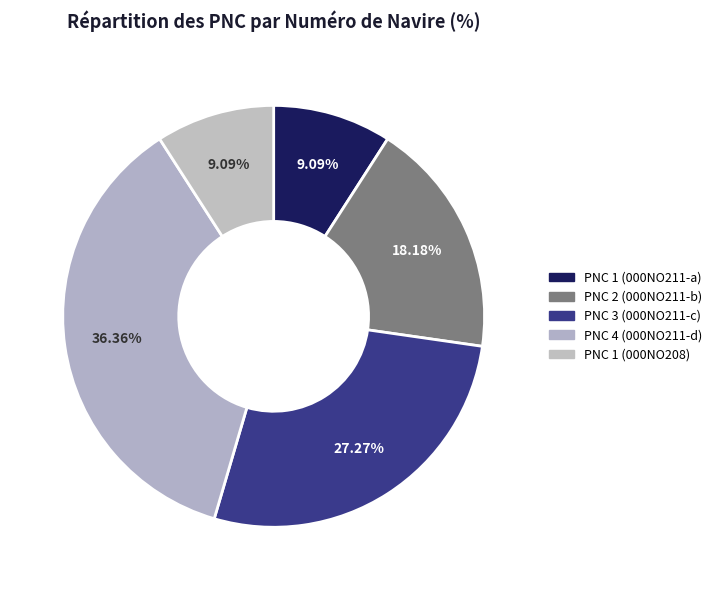

How many slices are in this pie chart?

5